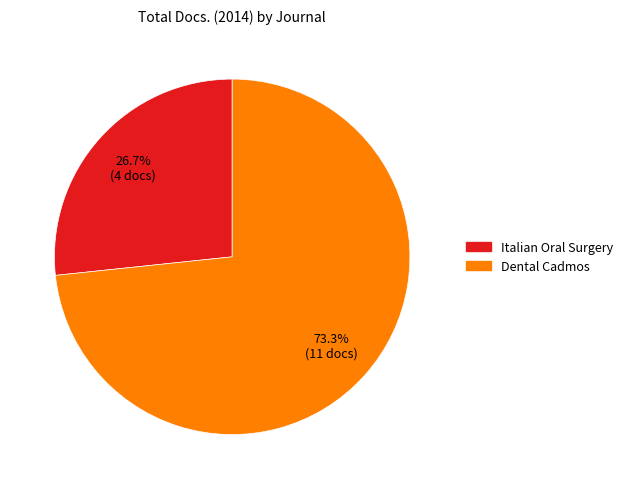

The Dental Cadmos slice represents 87% of the pie. True or false?

False